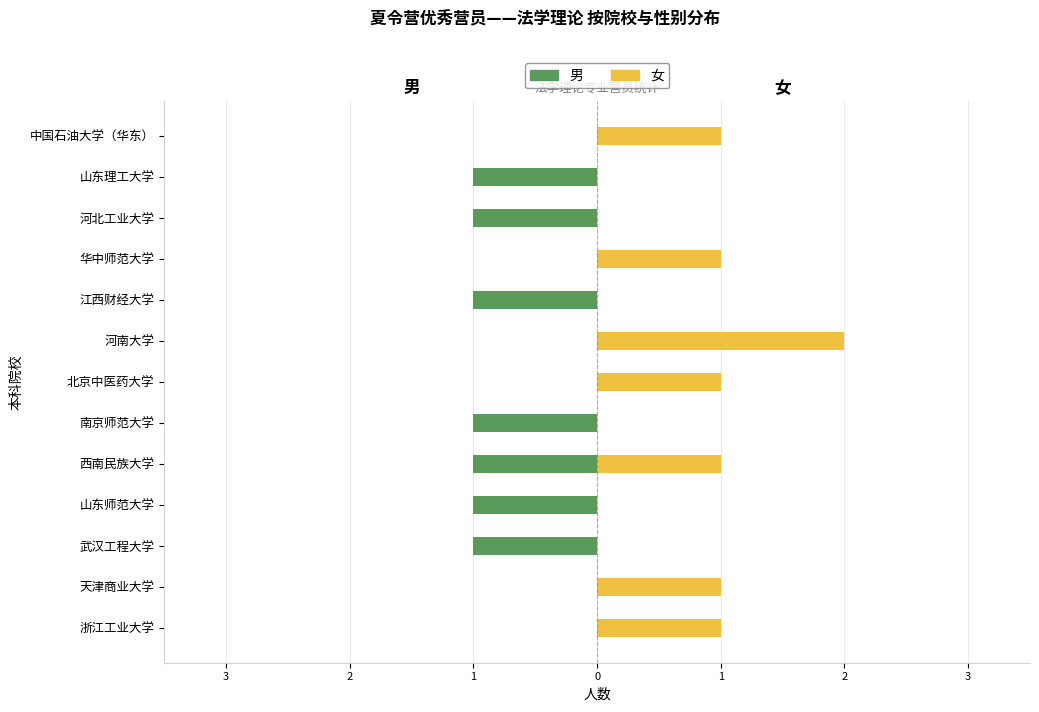

What are all the series names shown in the legend?

男, 女